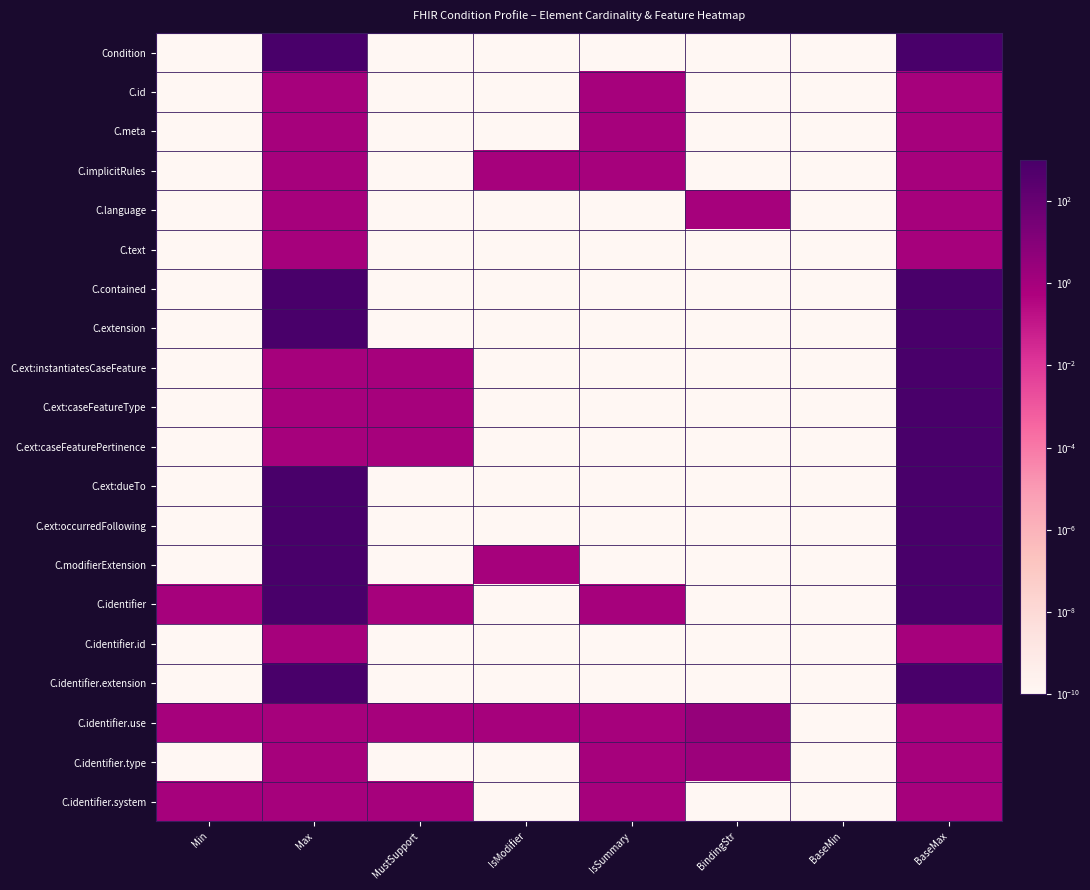

What is the spread (max minus min) of values at IsSummary?

1.0